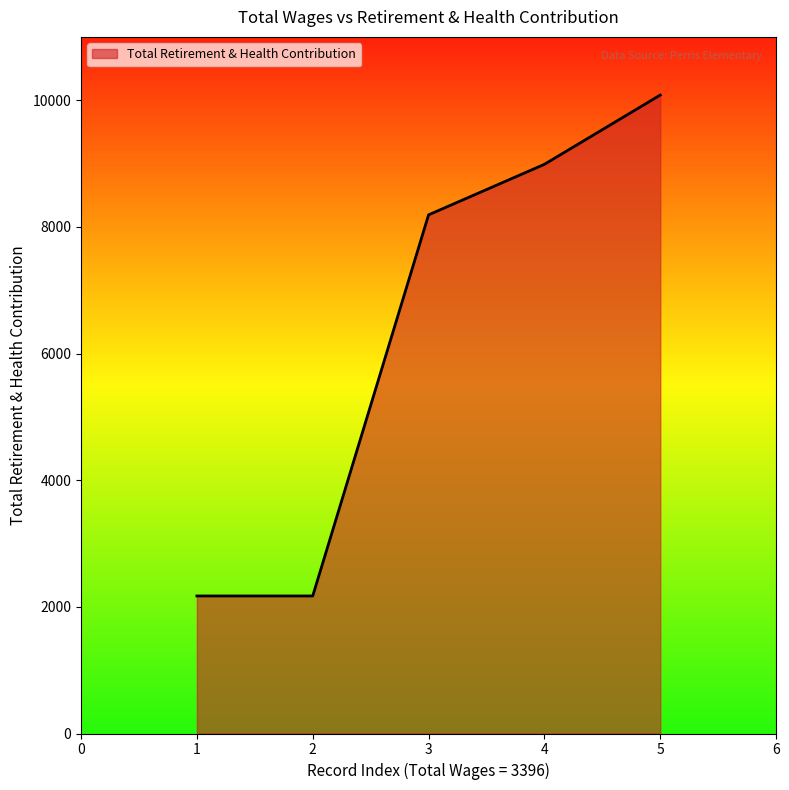

What is the maximum value shown in the chart?

10082